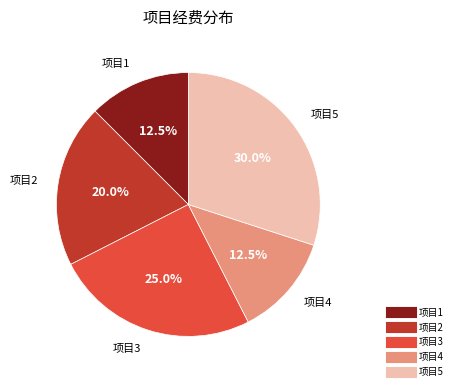

How many segments does this pie chart have?

5